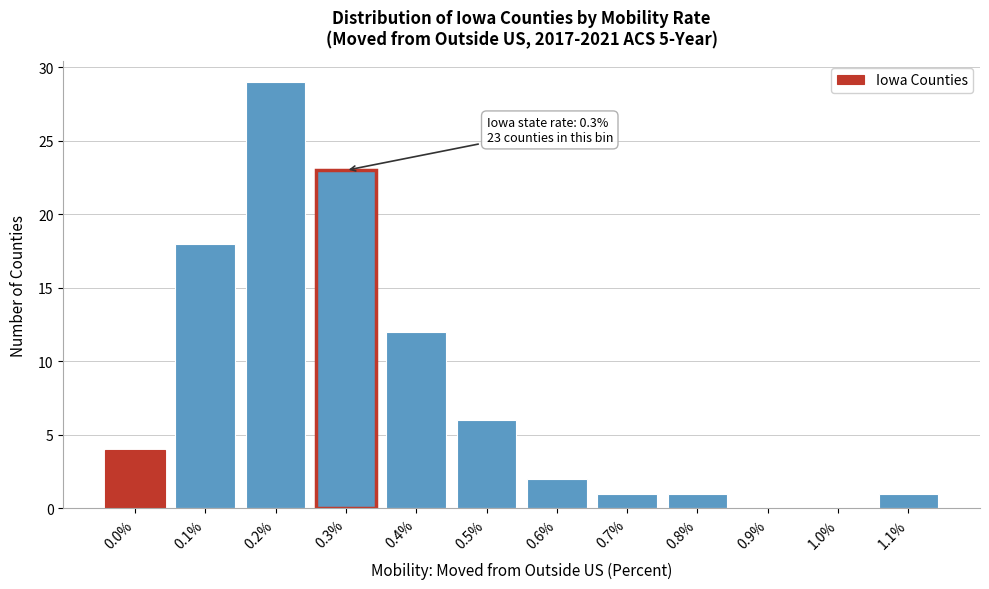

Reading left to right, list all the values displayed in this chart.

0.0%=4	0.1%=18	0.2%=29	0.3%=23	0.4%=12	0.5%=6	0.6%=2	0.7%=1	0.8%=1	0.9%=0	1.0%=0	1.1%=1